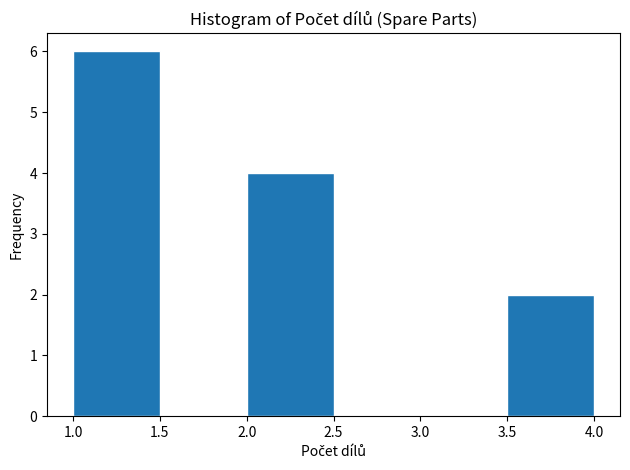

Which range on the x-axis has the tallest bar?

1.0 to 1.5